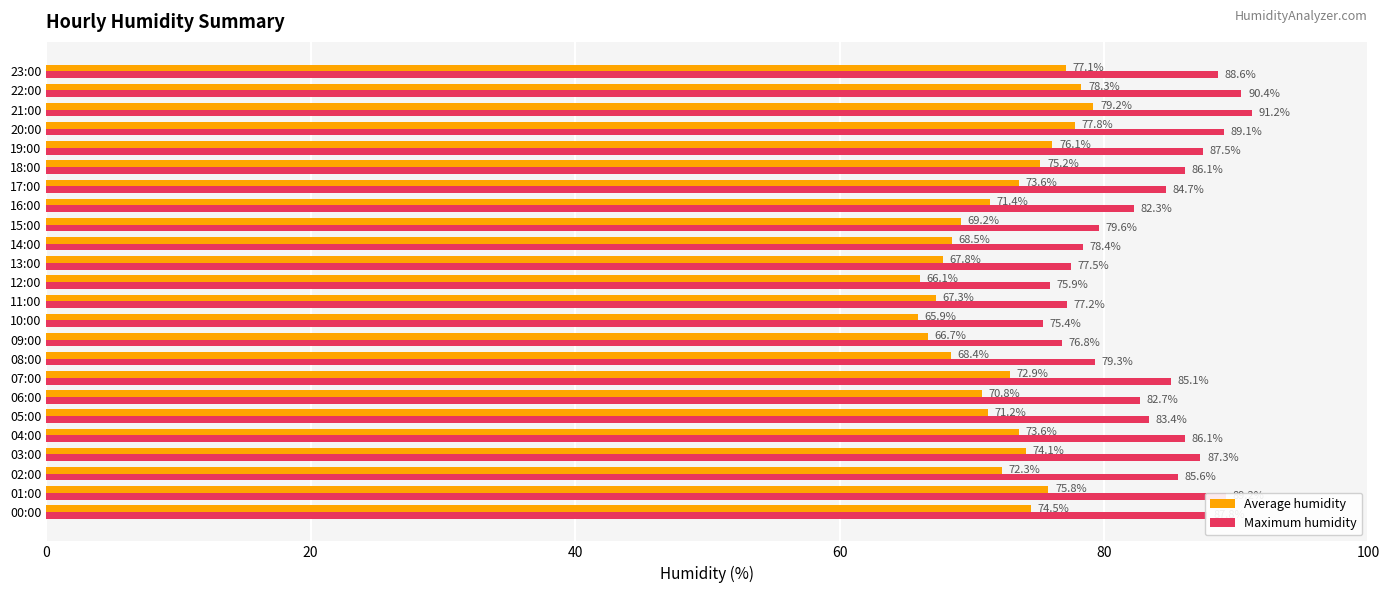

At which category is the sum across all series the highest?

21:00